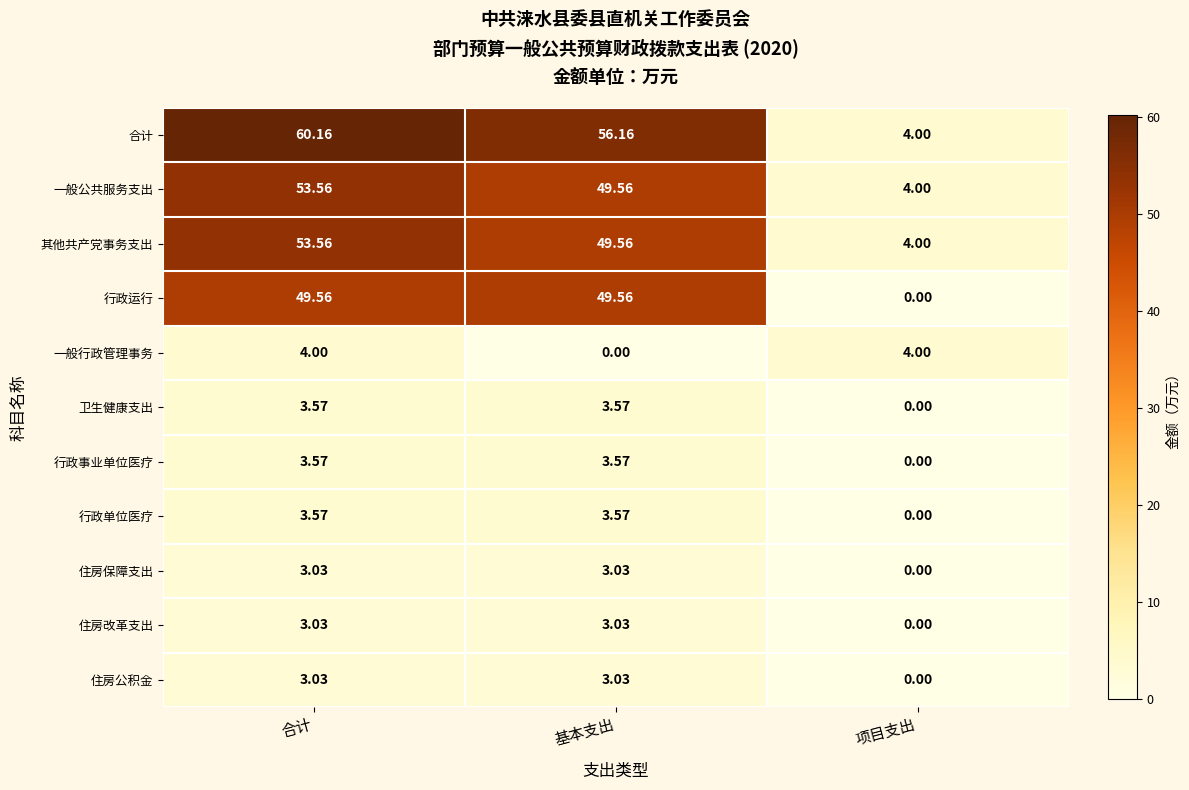

What is the spread (max minus min) of values at 合计?

57.1